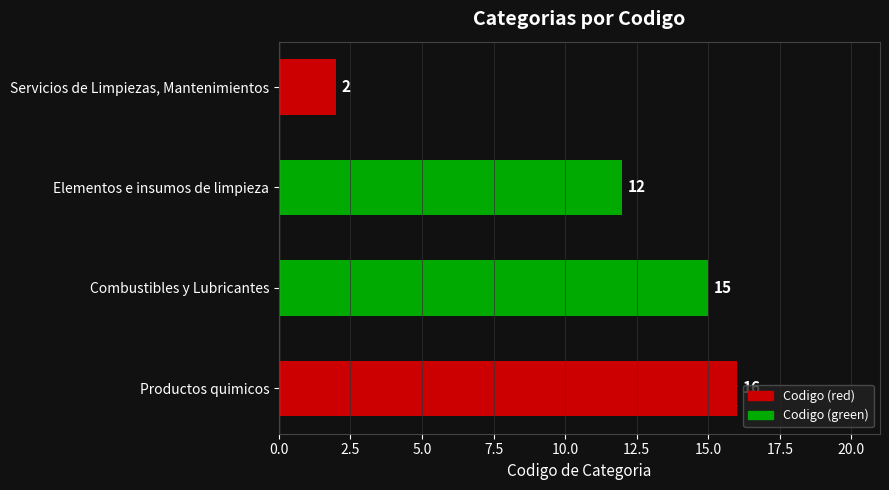

Rank the categories by value from highest to lowest.

Productos quimicos, Combustibles y Lubricantes, Elementos e insumos de limpieza, Servicios de Limpiezas, Mantenimientos